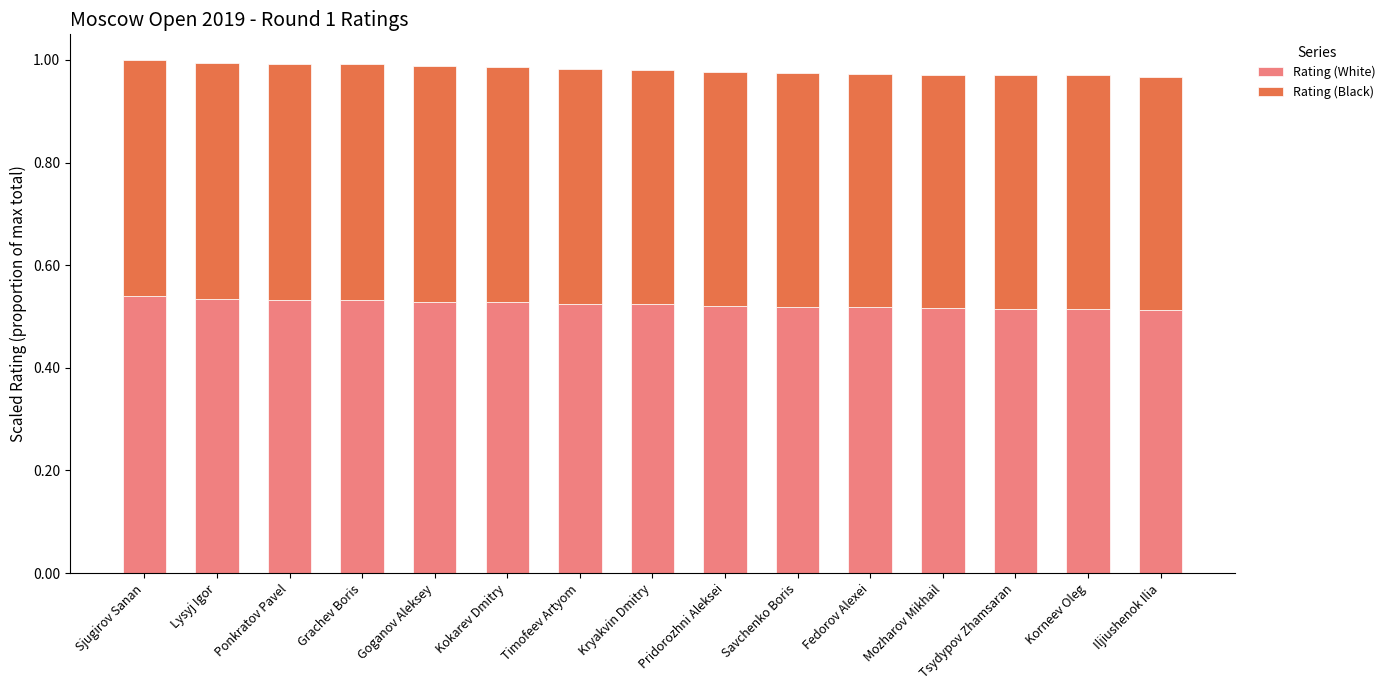

Does the chart contain stacked bars?

Yes